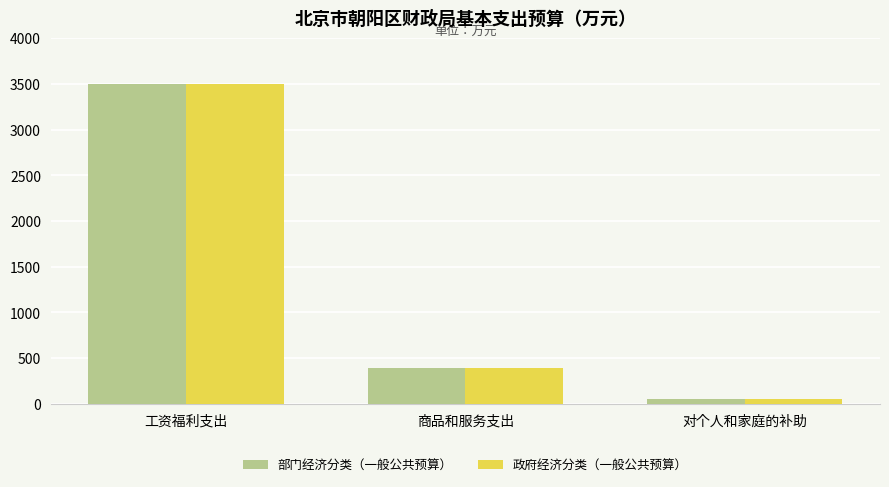

Are the bars grouped side by side (vs. stacked)?

Yes